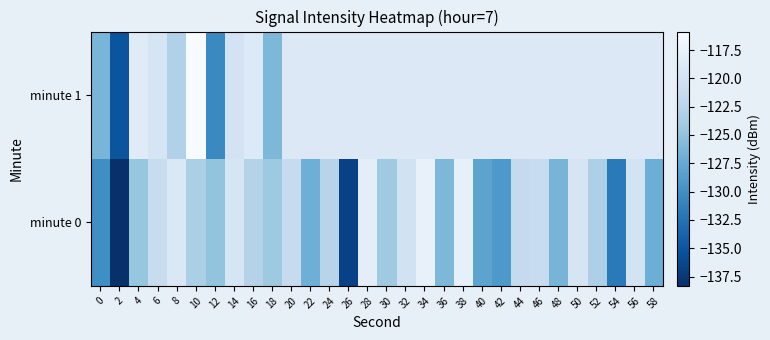

At 10, list the series in order from largest to smallest.

minute 1, minute 0